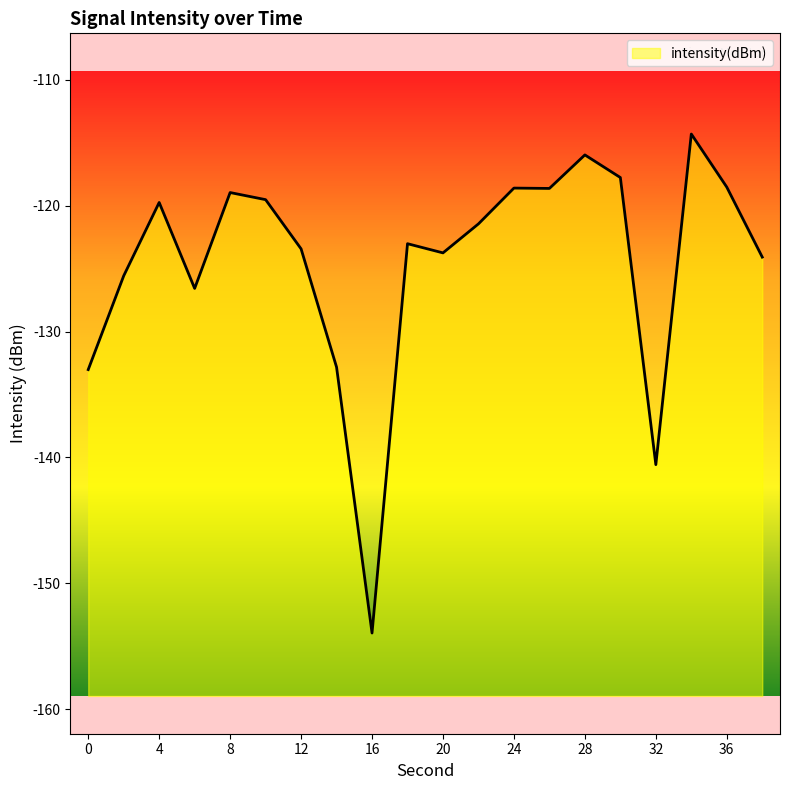

Rank the categories by value from lowest to highest.

16, 32, 0, 14, 6, 2, 38, 20, 12, 18, 22, 4, 10, 8, 26, 24, 36, 30, 28, 34